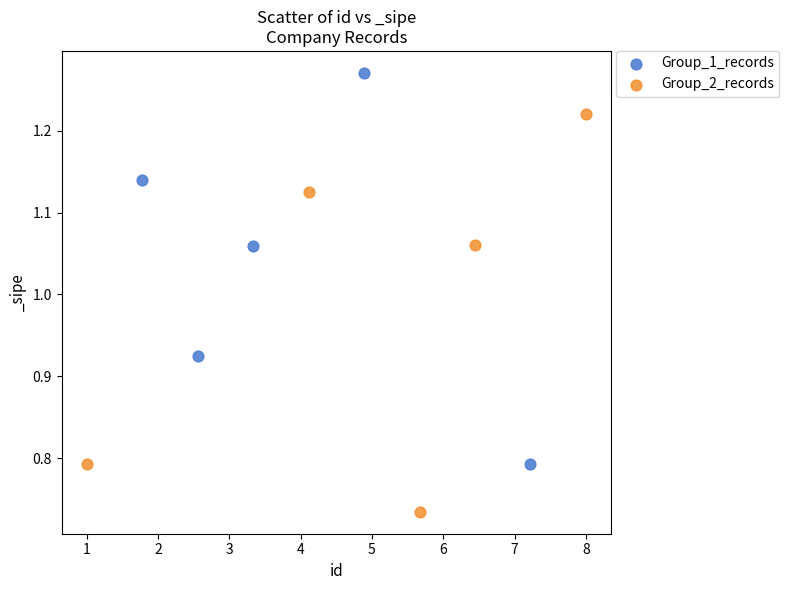

Which series contains the highest Y value?

Group_1_records